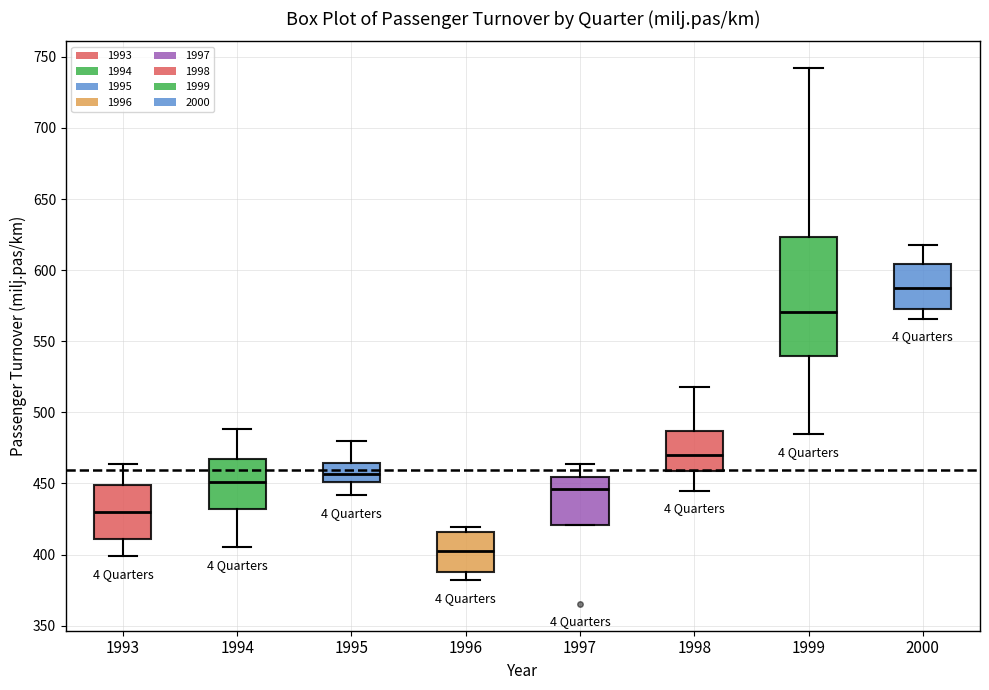

Which box is the tallest, from its lower edge to its upper edge?

1999